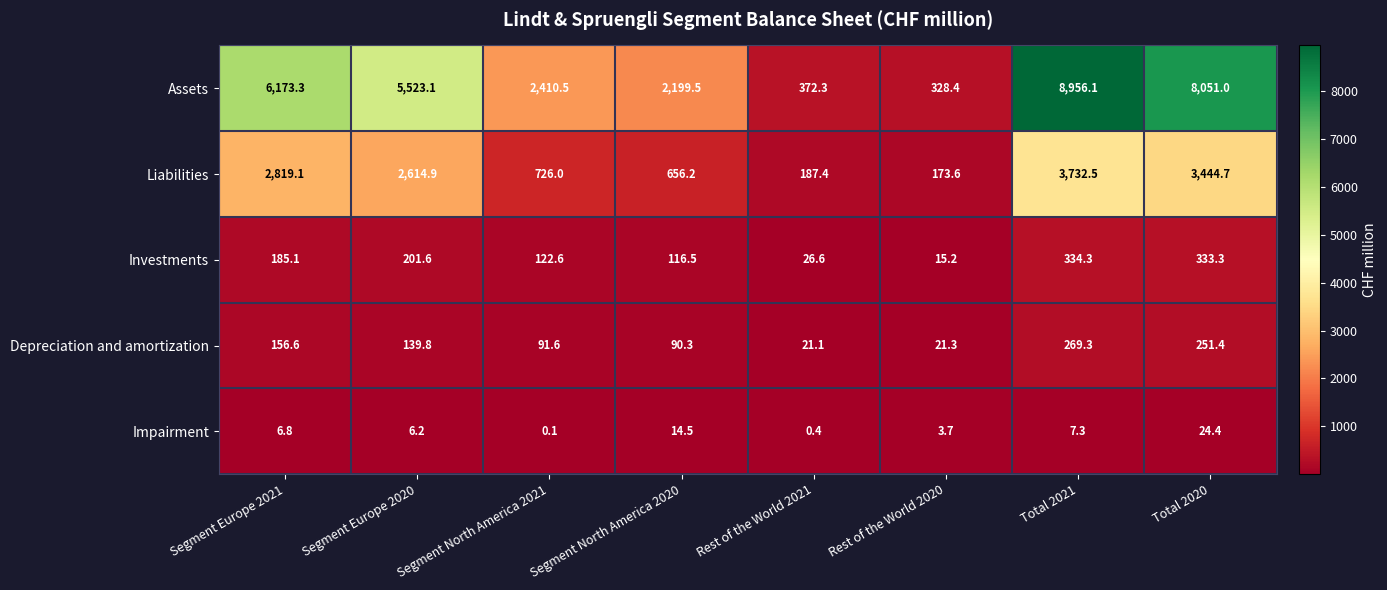

Which series has the largest total across all categories?

Assets